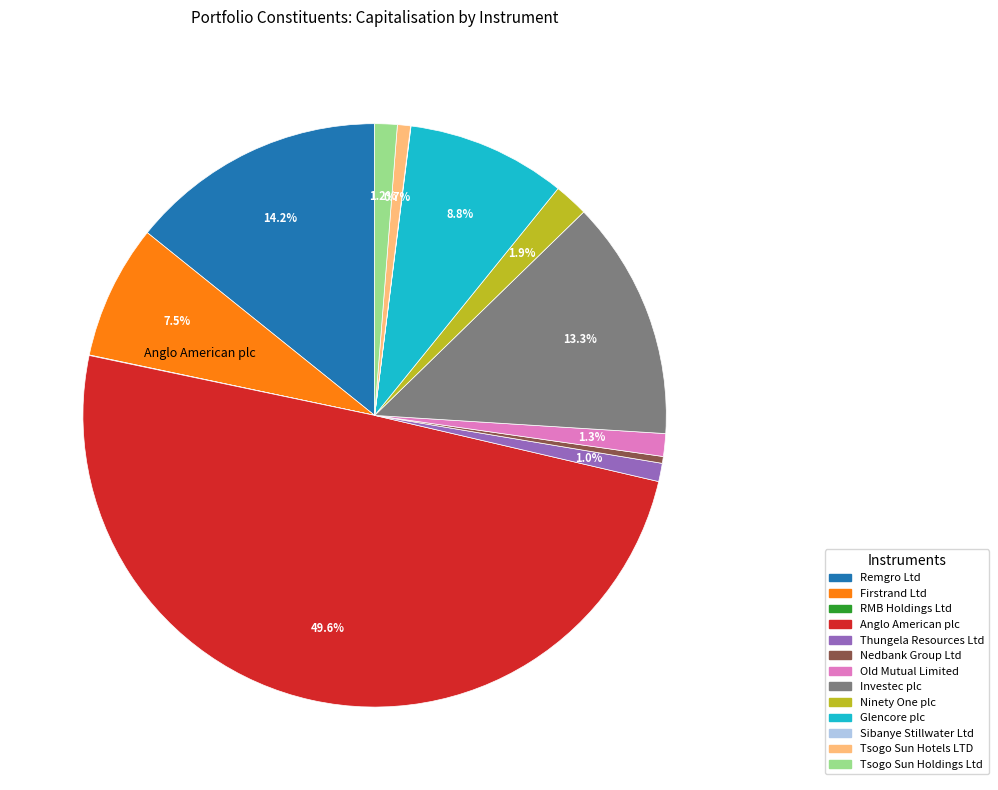

How much of the chart is everything except Anglo American plc?

50.4%